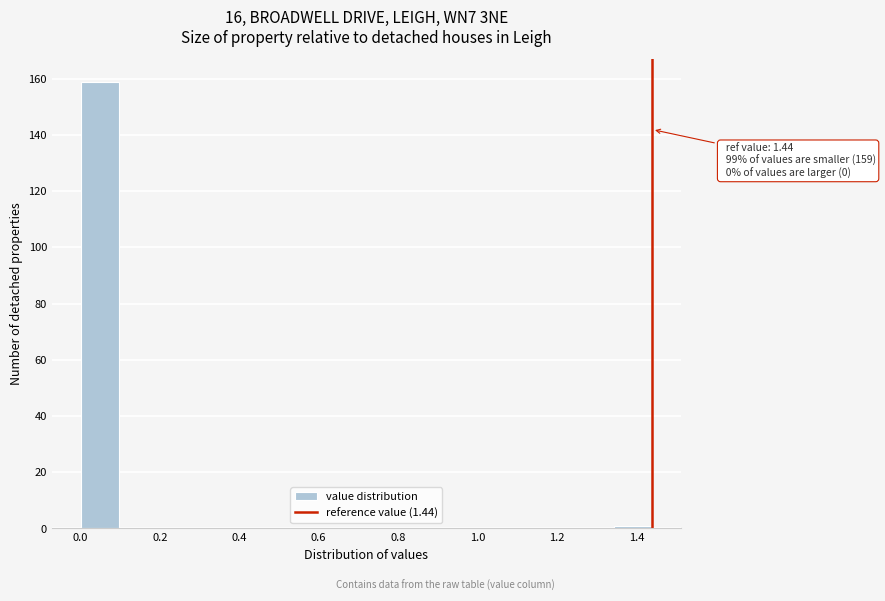

Over which range of the x-axis is the bar tallest?

0.000 to 0.096